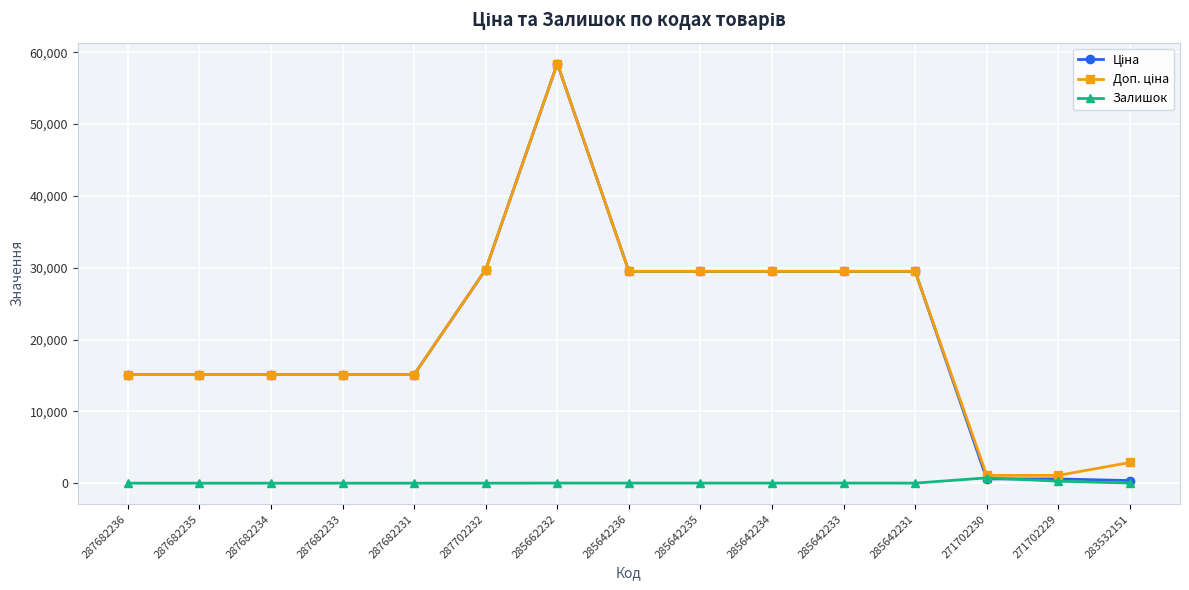

What is the average value of the Залишок series?

73.2